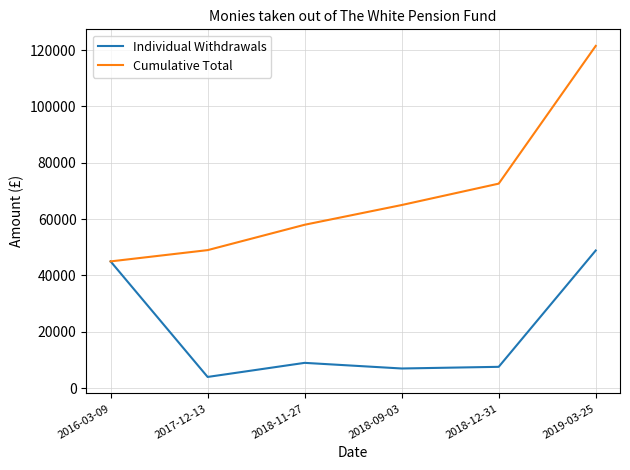

Is the value of Cumulative Total at 2017-12-13 greater than the value of Individual Withdrawals at 2017-12-13?

Yes